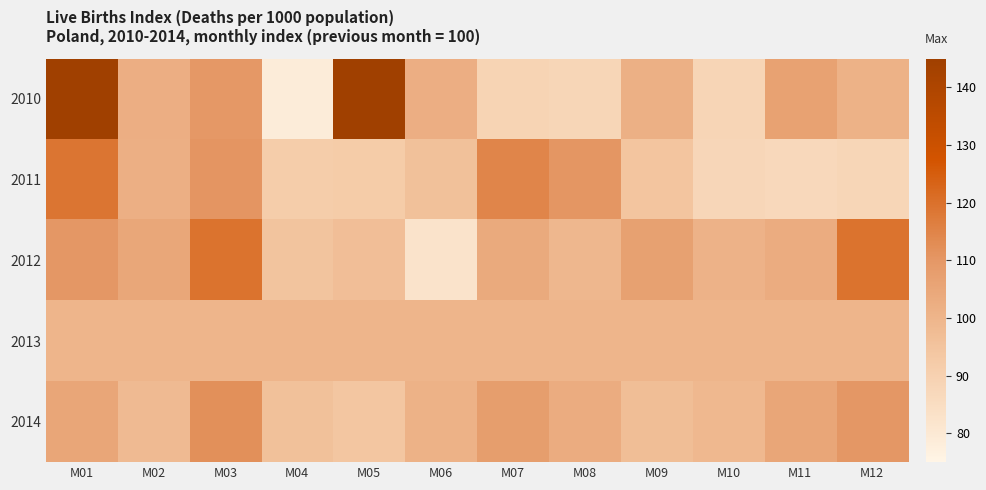

Rank the series by their maximum value, from lowest to highest.

2013, 2014, 2011, 2012, 2010